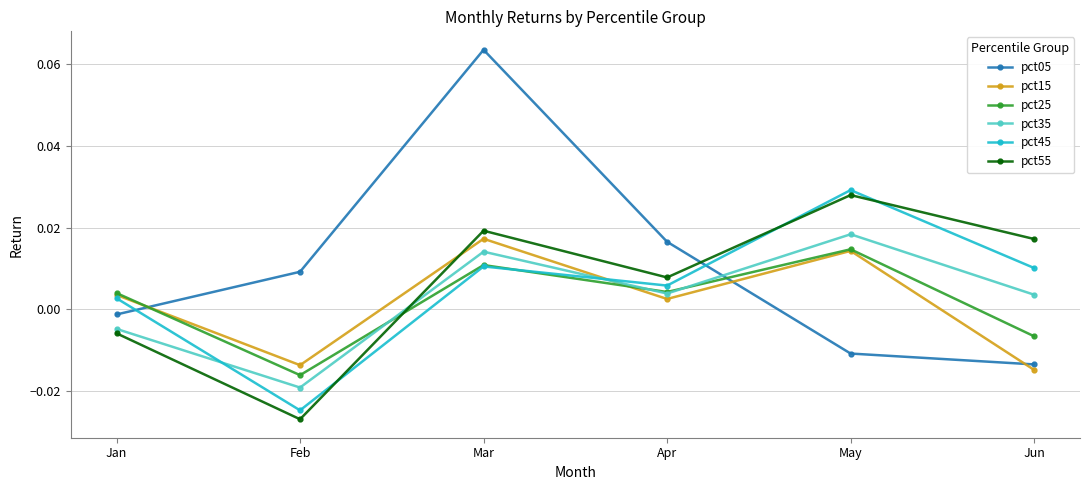

Which series ends up on top after the final intersection of pct15 and pct35?

pct35